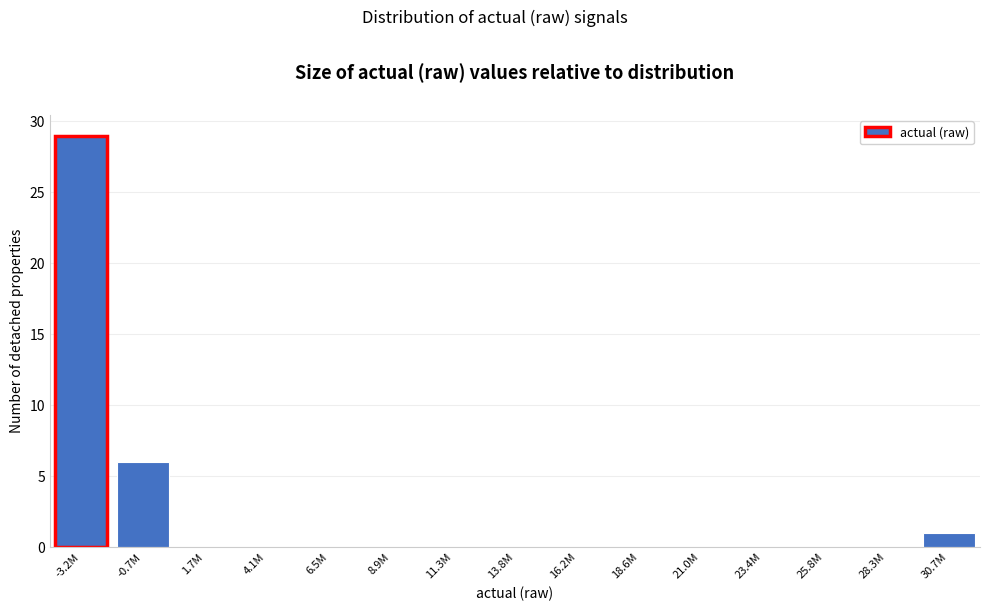

Reading left to right, what are all the values shown in this chart?

-3.2M=29	-0.7M=6	1.7M=0	4.1M=0	6.5M=0	8.9M=0	11.3M=0	13.8M=0	16.2M=0	18.6M=0	21.0M=0	23.4M=0	25.8M=0	28.3M=0	30.7M=1